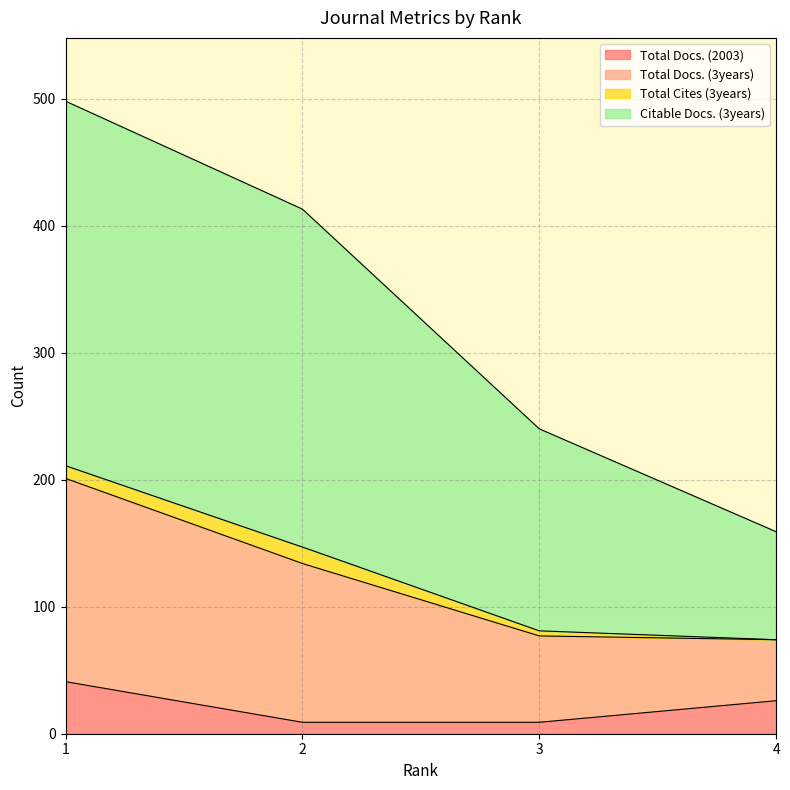

What are all the series names shown in the legend?

Total Docs. (2003), Total Docs. (3years), Total Cites (3years), Citable Docs. (3years)